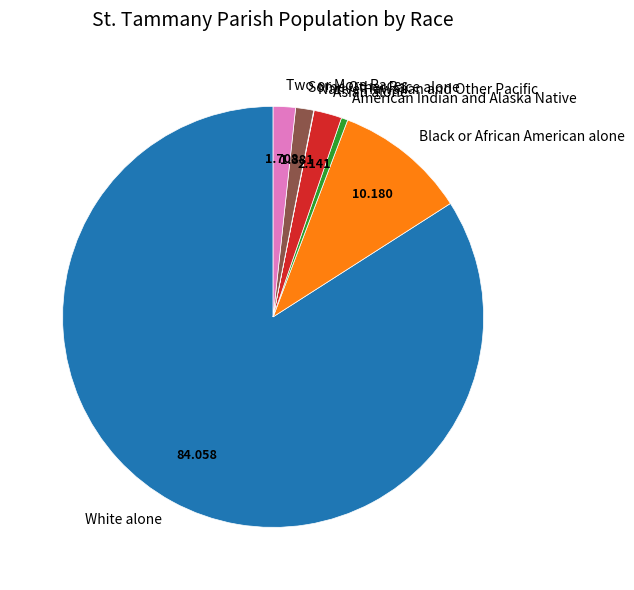

Do Some Other Race alone and Two or More Races together represent more than half of the pie?

No